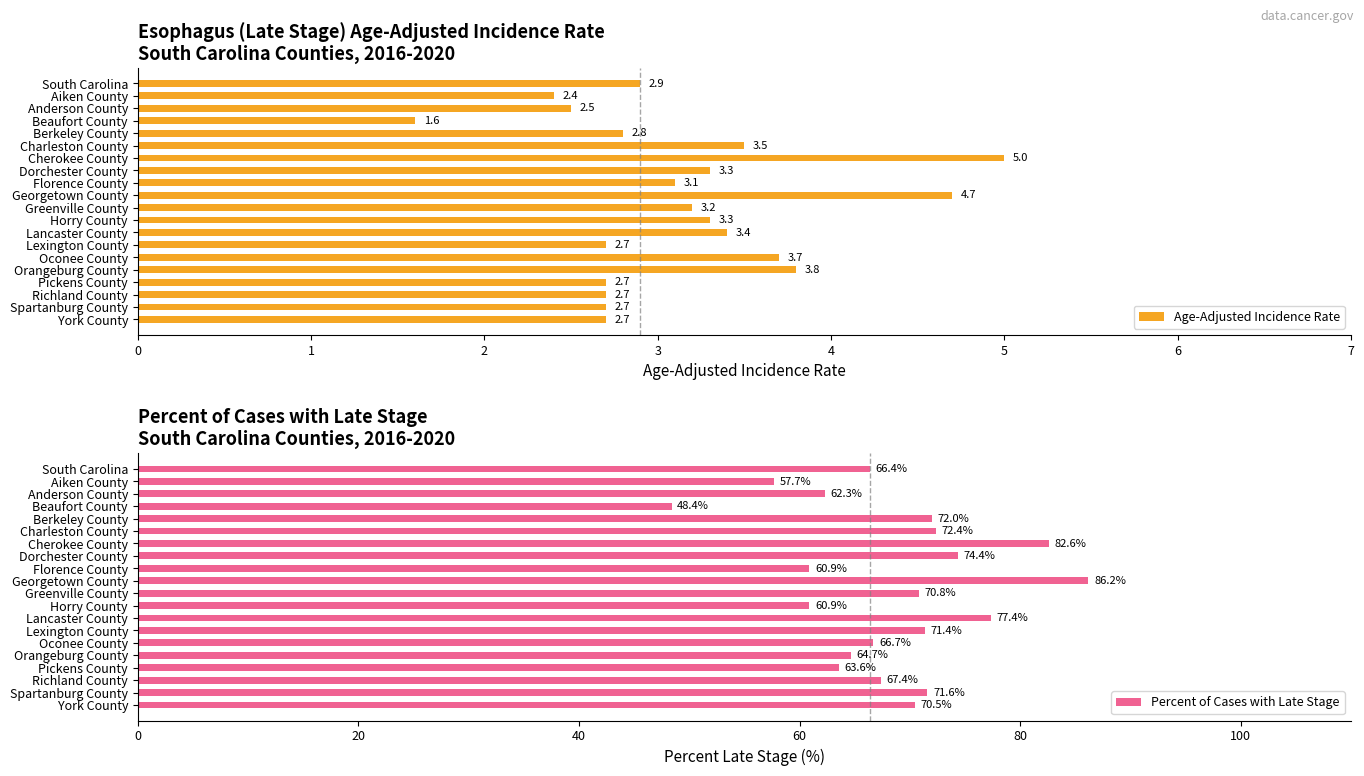

At how many categories does at least one series exceed 52?

19